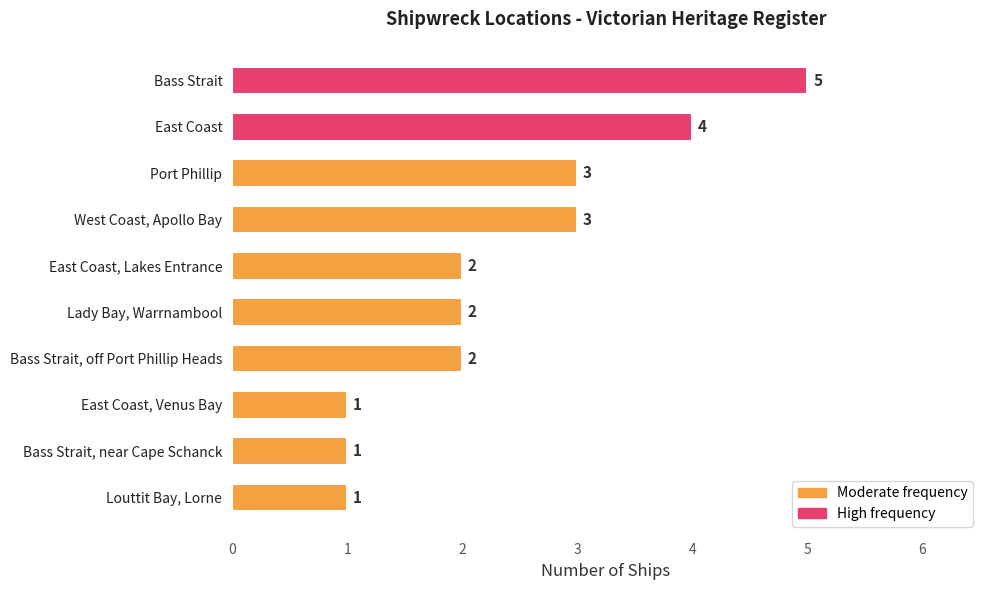

Reading top to bottom, list all the values displayed in this chart.

Bass Strait=5	East Coast=4	Port Phillip=3	West Coast, Apollo Bay=3	East Coast, Lakes Entrance=2	Lady Bay, Warrnambool=2	Bass Strait, off Port Phillip Heads=2	East Coast, Venus Bay=1	Bass Strait, near Cape Schanck=1	Louttit Bay, Lorne=1